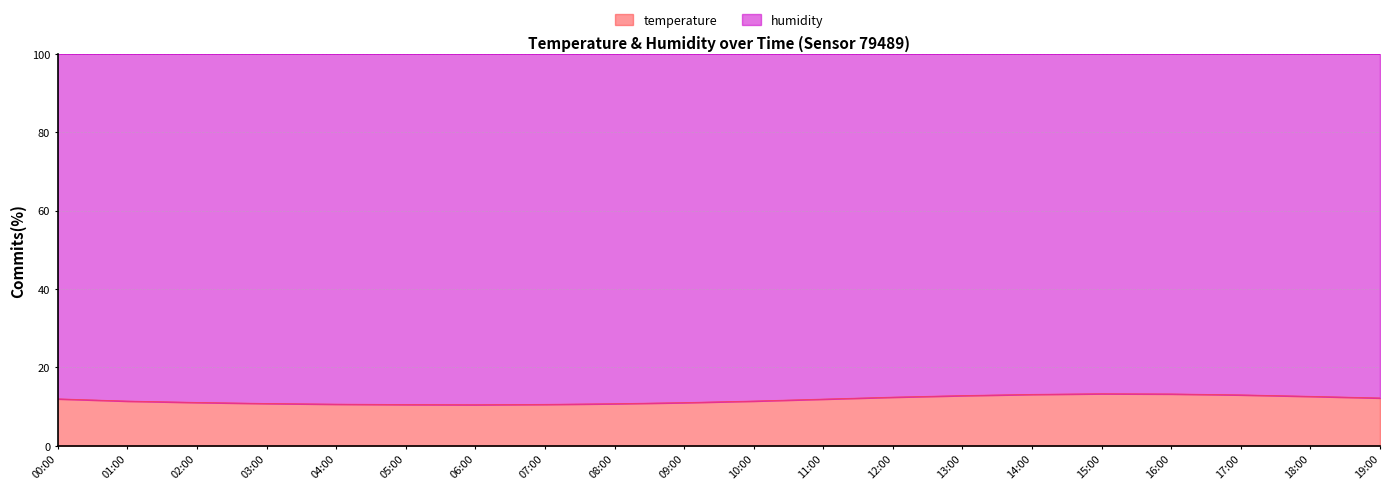

What is the approximate value at 04:00?

10.6